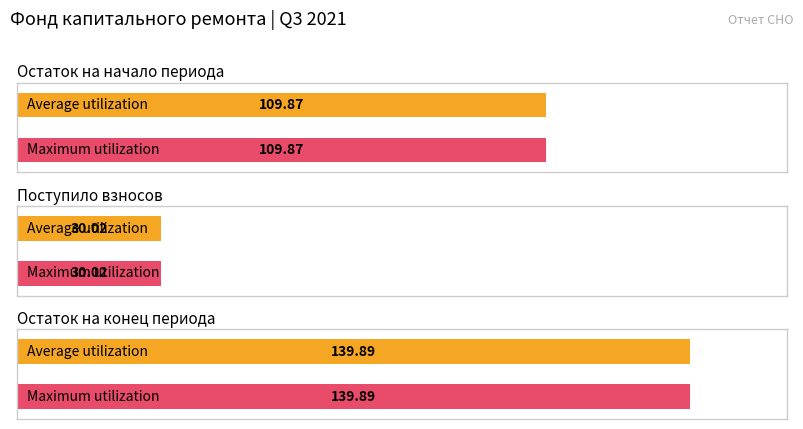

What is the average value of the Average utilization series?

93.3